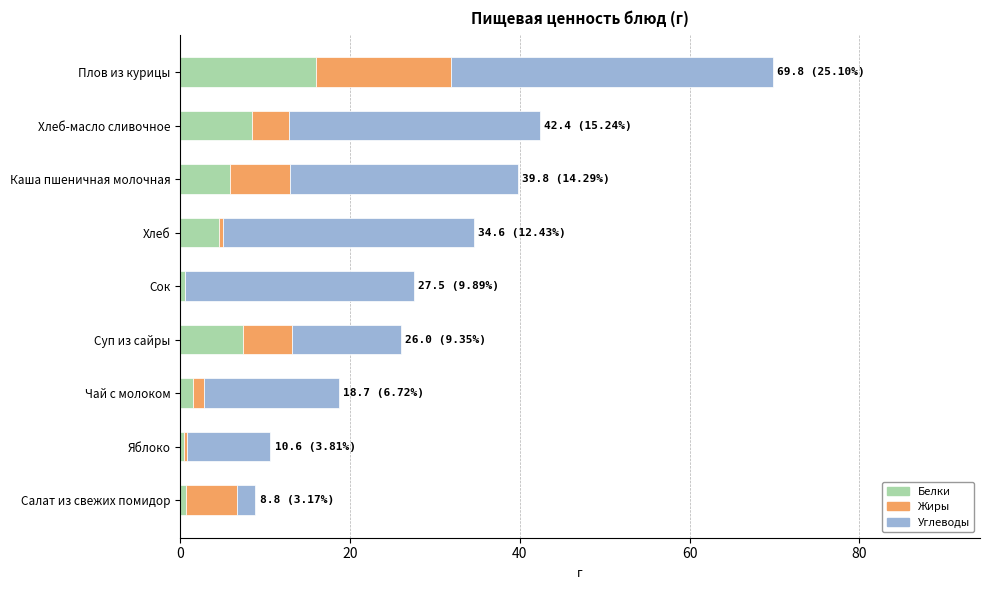

How many values in the Белки series exceed 4?

5